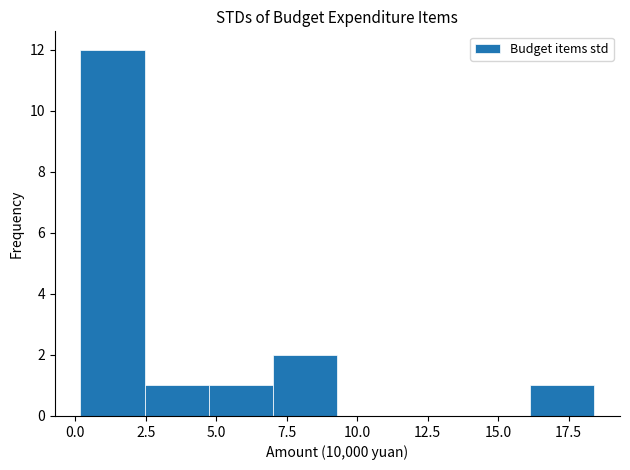

Over which range of the x-axis is the bar tallest?

0.0 to 2.5